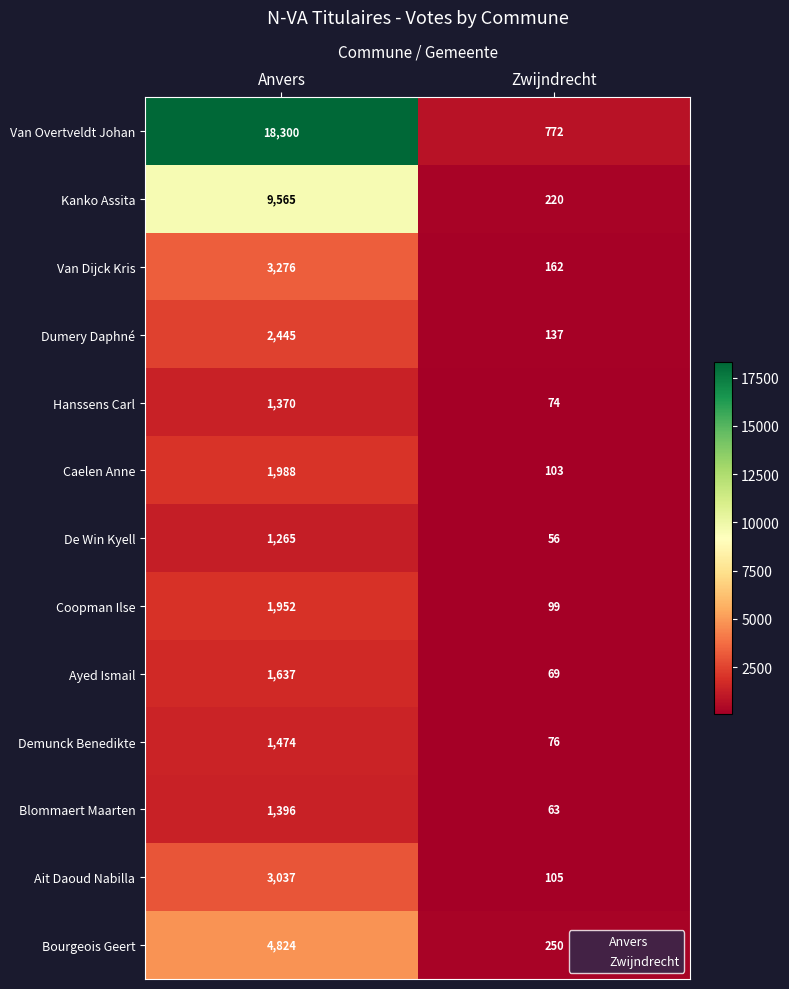

How many data points does each series have?

2